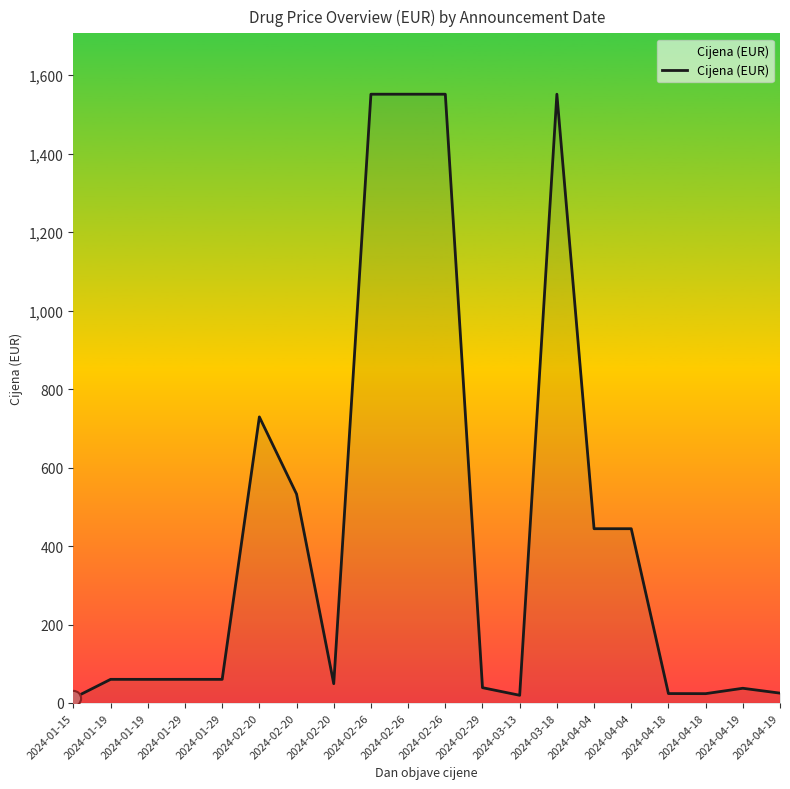

What is the ratio of the value at 2024-02-26 to the value at 2024-04-04?

3.5